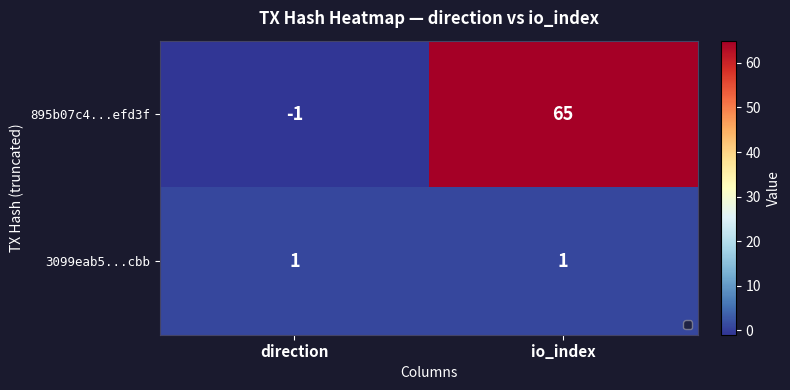

Rank the series by their average value, from highest to lowest.

895b07c4...efd3f, 3099eab5...cbb